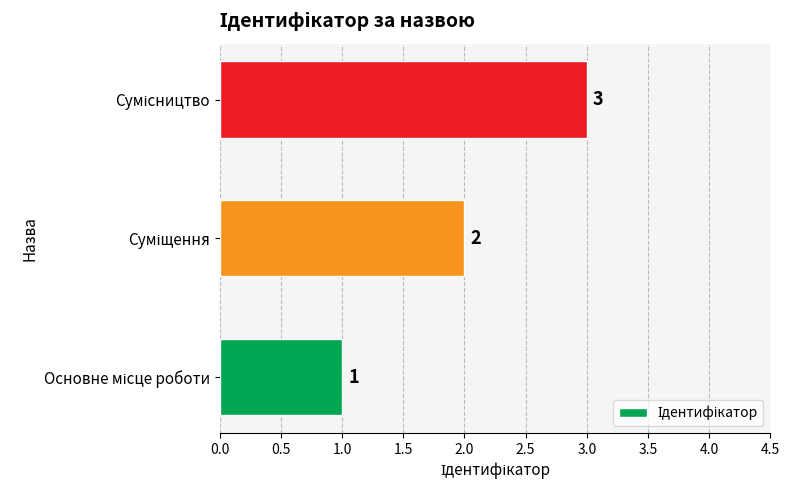

Count the values in the range 1 to 3.

3